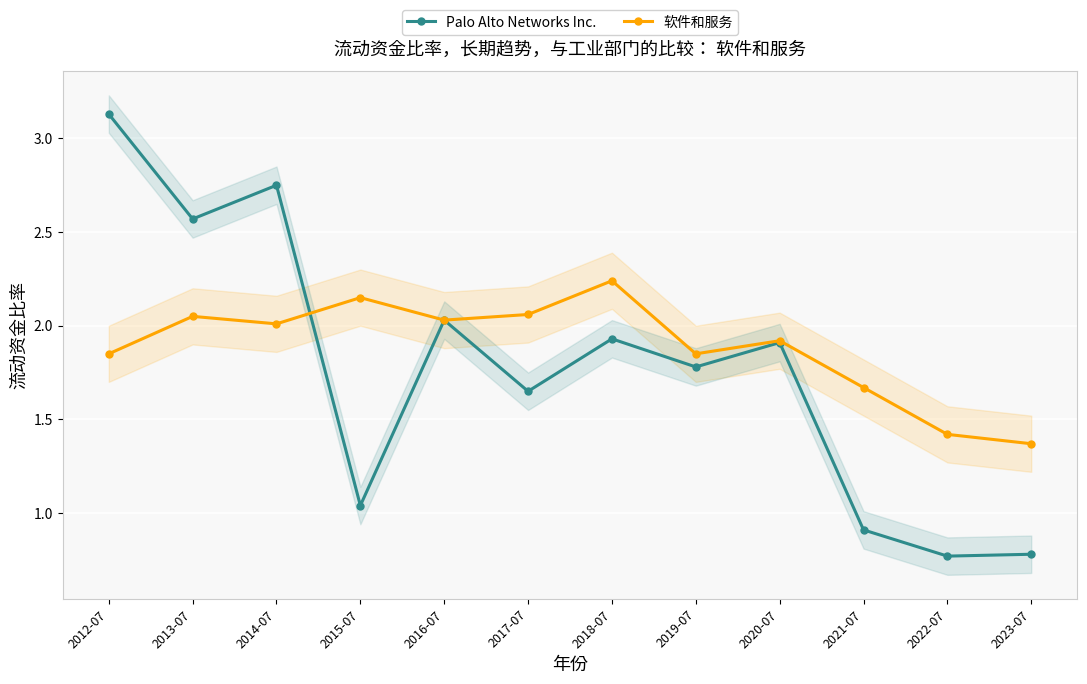

The Palo Alto Networks Inc. series shows 3.1 at 2012-07. True or false?

True